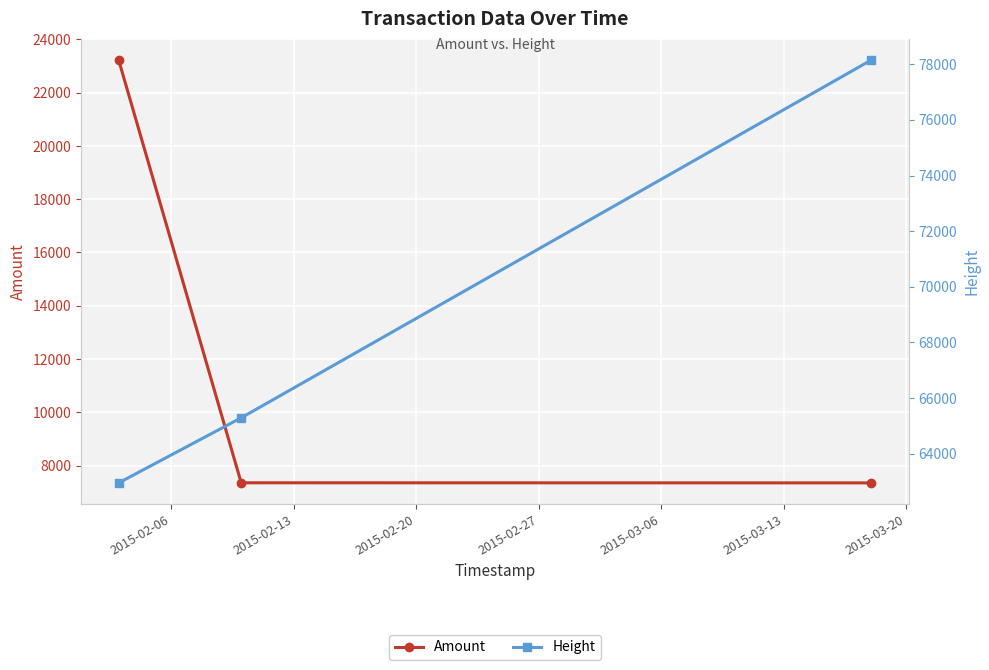

Reading left to right, transcribe all the data shown in this chart.

Amount: 23228	7354	7350
Height: 62946	65286	78156